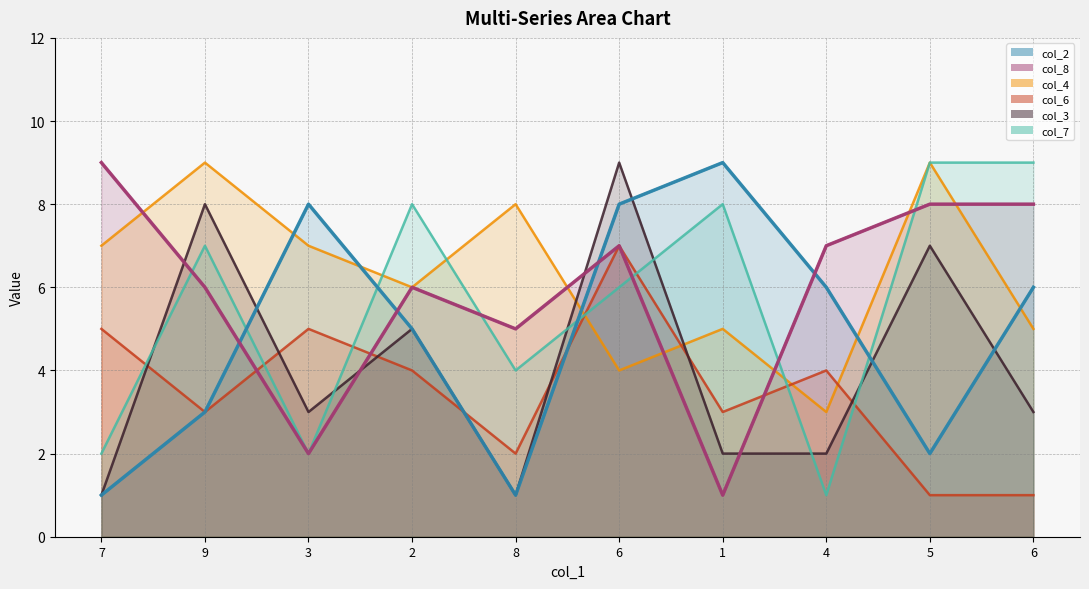

Where is the first local minimum for col_7?

3